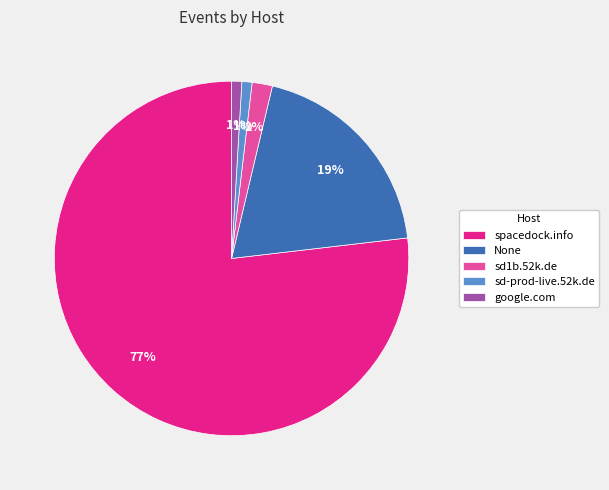

Does any single category account for the majority?

Yes